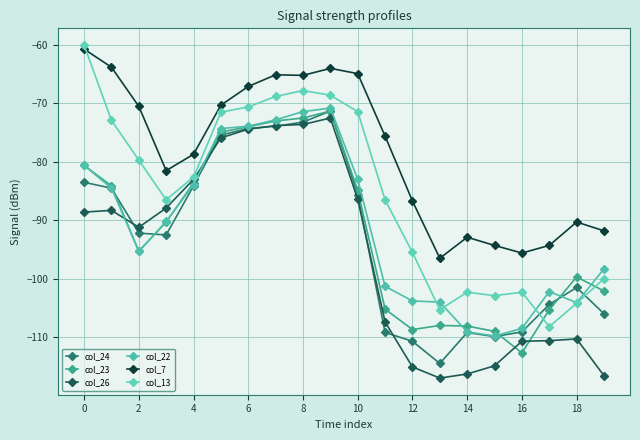

How many data points in col_13 are less than -82?

11